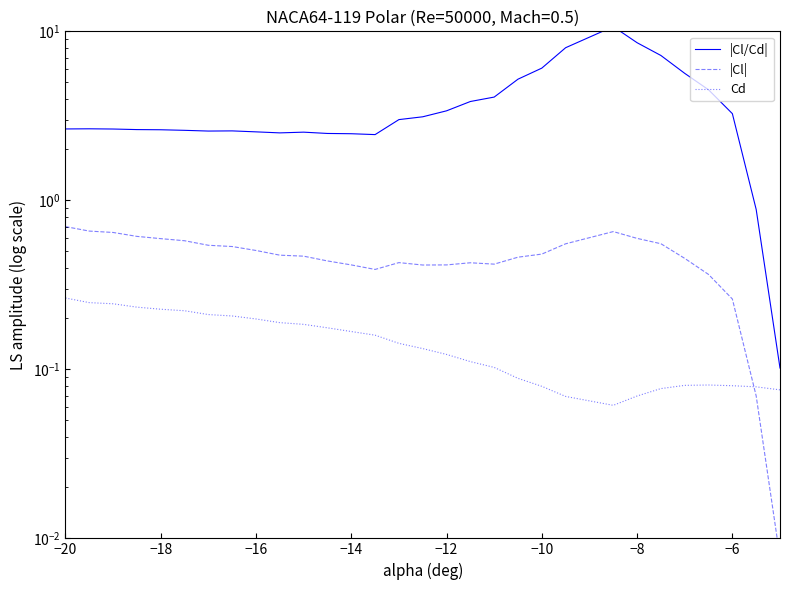

Which series ends up on top after the final intersection of |Cl| and Cd?

Cd